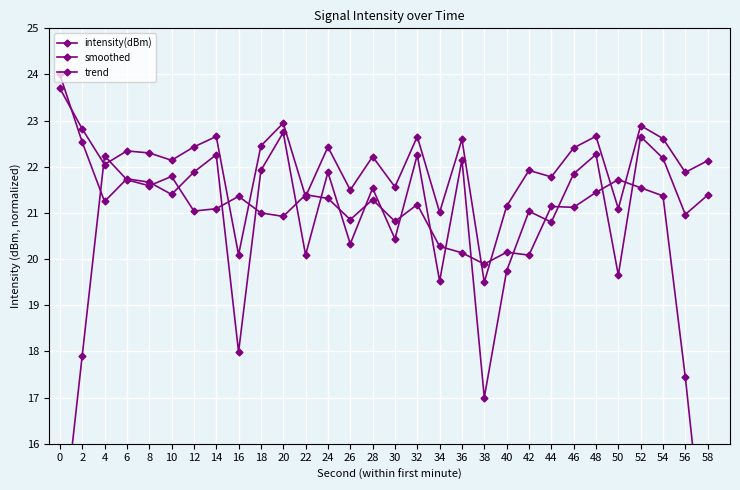

True or false: intensity(dBm) and trend cross at least once.

True